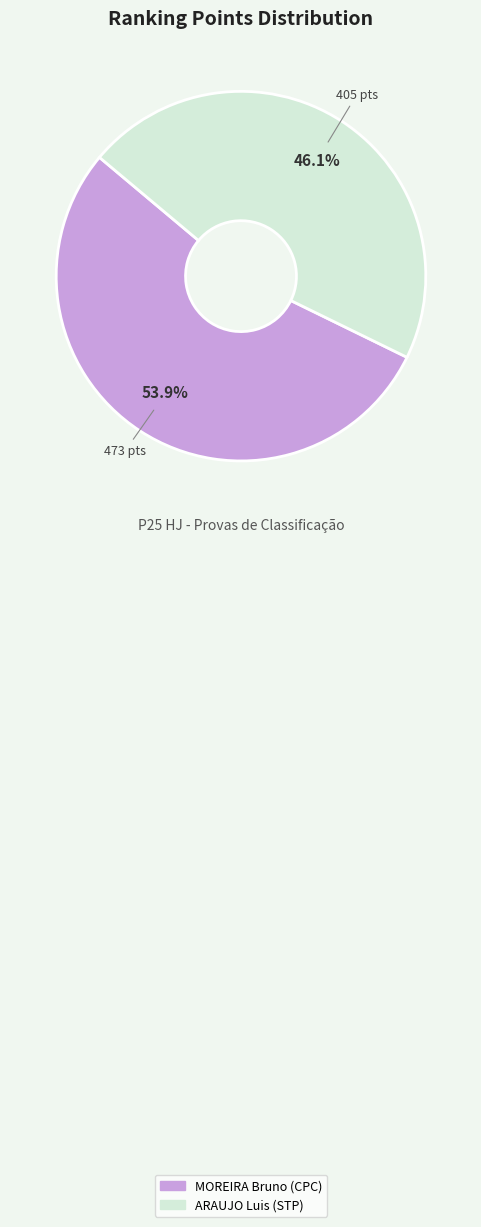

How many segments does this pie chart have?

2